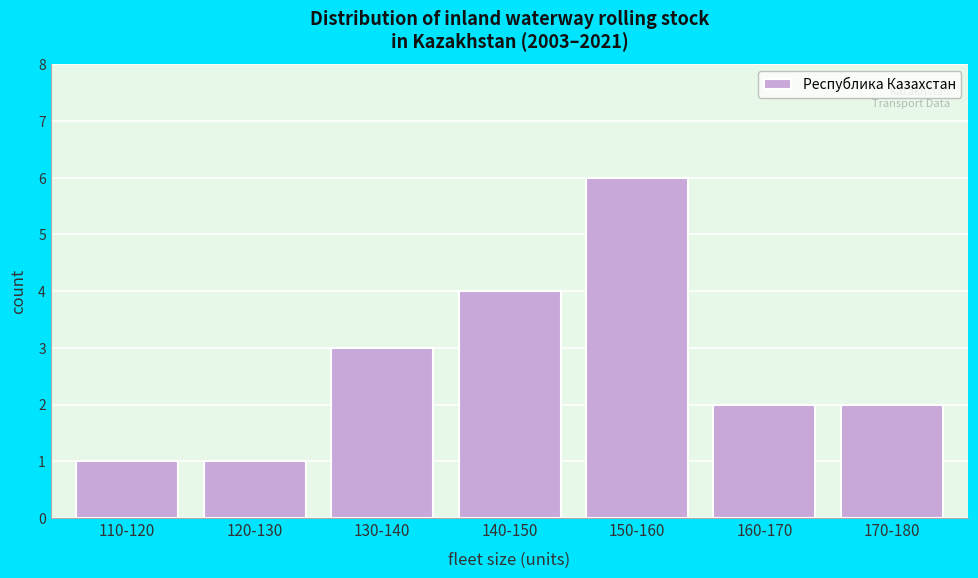

Reading right to left, what are all the values shown in this chart?

170-180=2	160-170=2	150-160=6	140-150=4	130-140=3	120-130=1	110-120=1